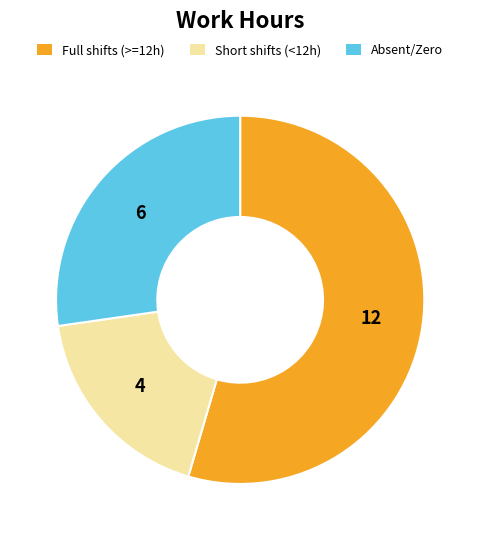

Between Full shifts (>=12h) and Short shifts (<12h), which is larger?

Full shifts (>=12h)